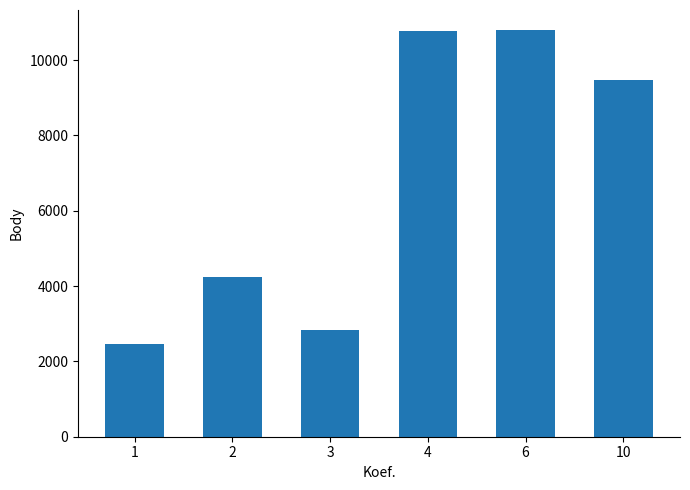

What is the greatest value displayed?

10789